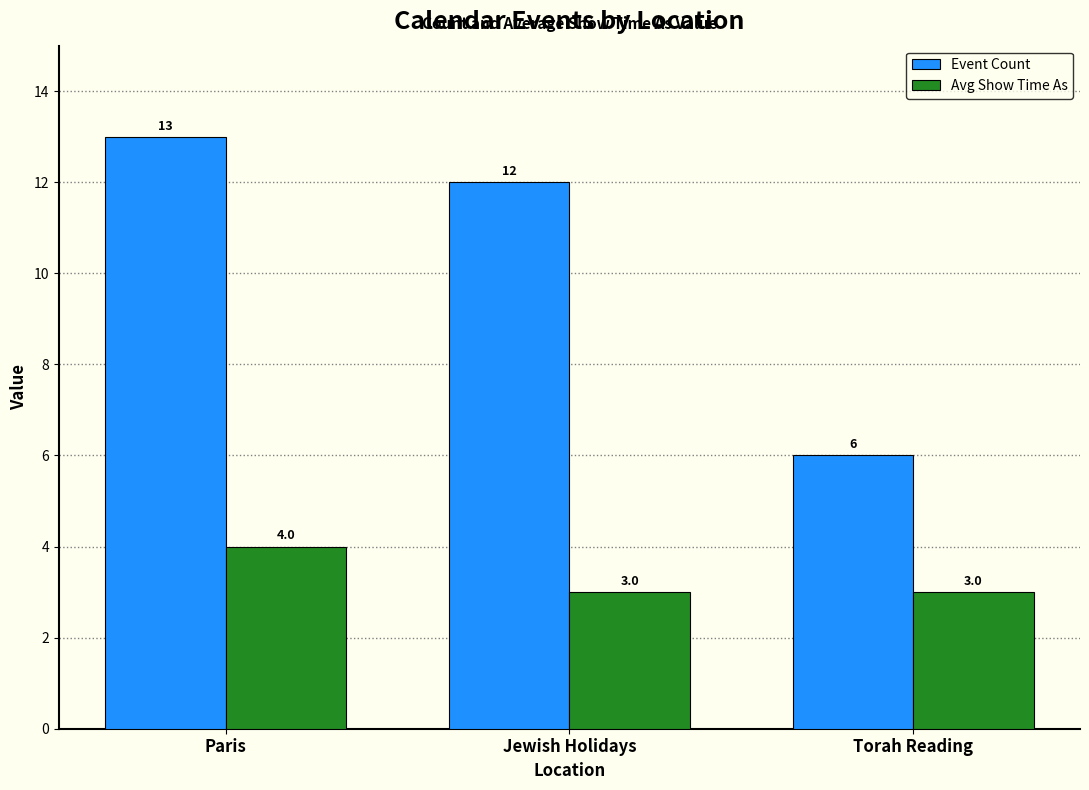

How many bars are there in each group?

2